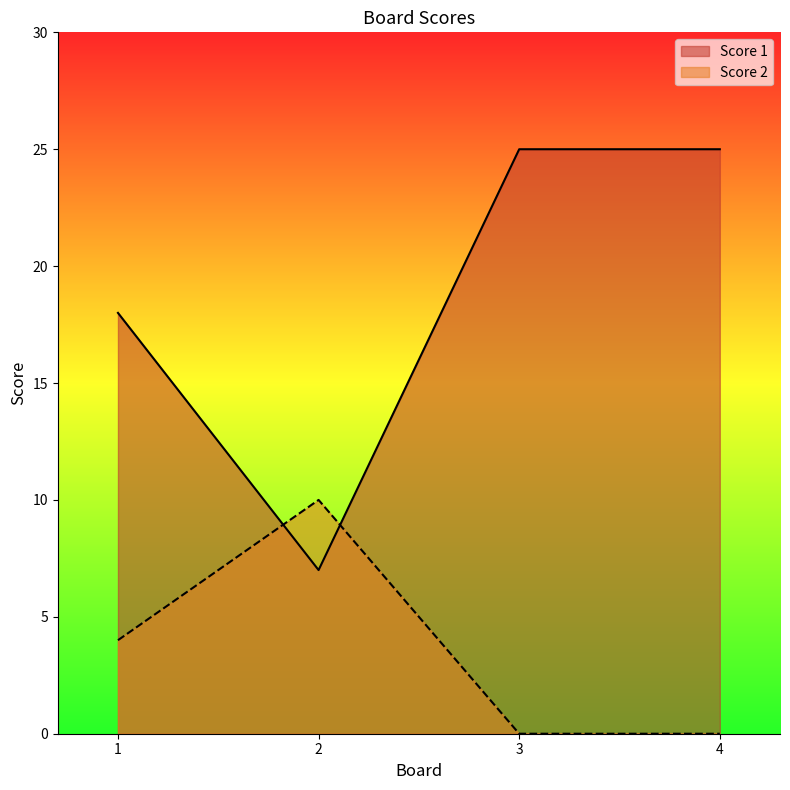

Is it true that Score 1 equals 2 at 2?

False